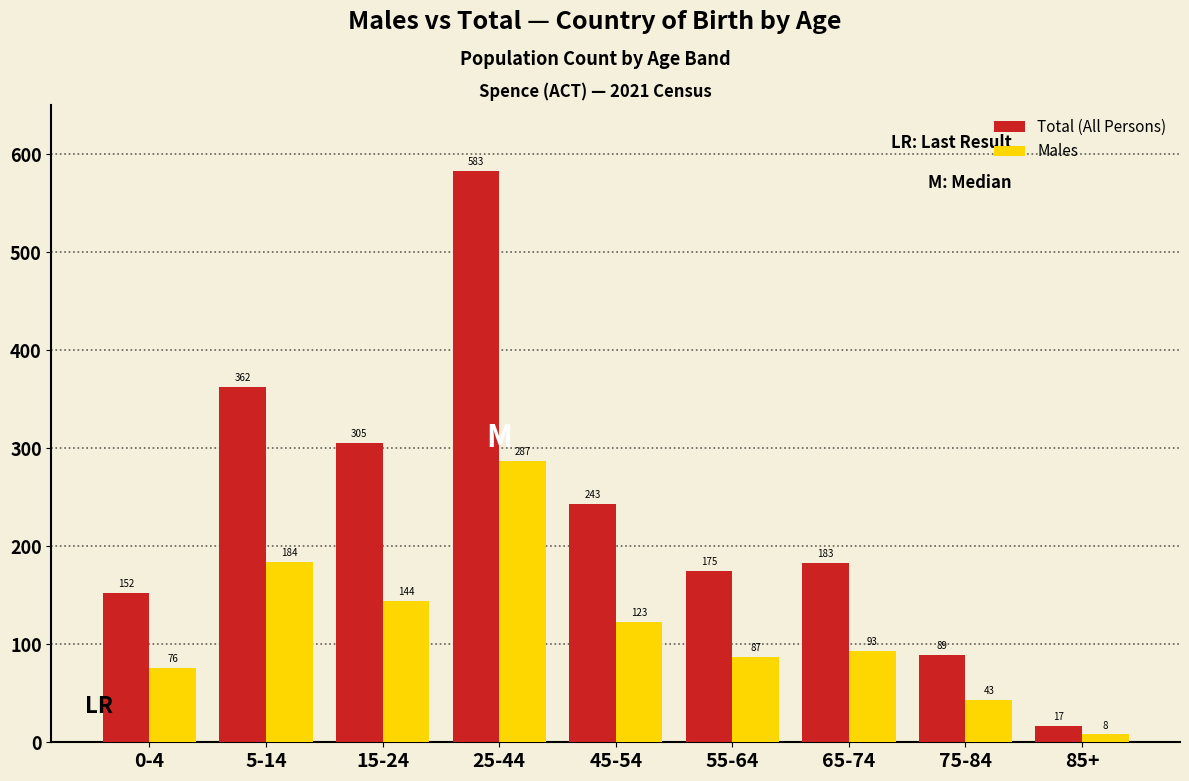

Reading left to right, extract all data points from this chart.

Total (All Persons): 152	362	305	583	243	175	183	89	17
Males: 76	184	144	287	123	87	93	43	8